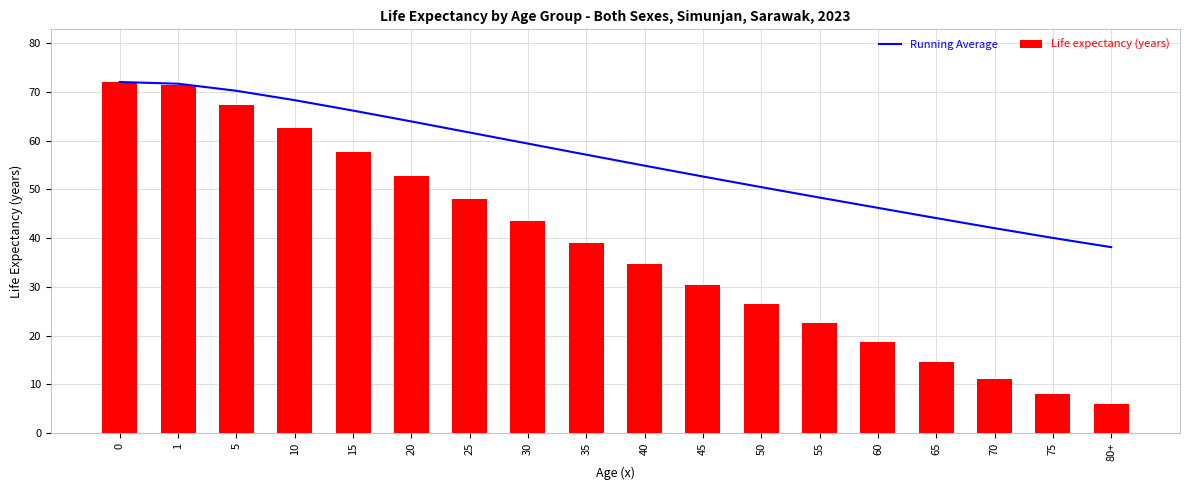

What position from the right is 70?

3